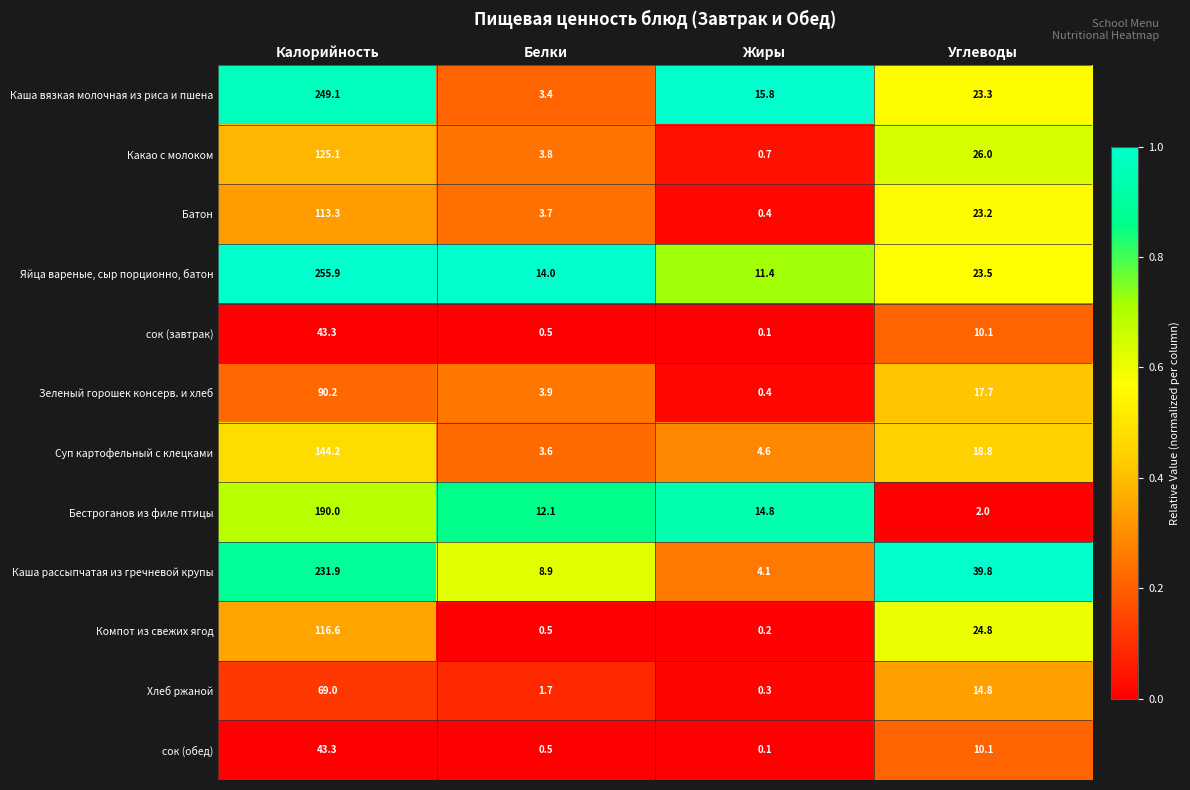

What is the total value across all series at Белки?

56.6